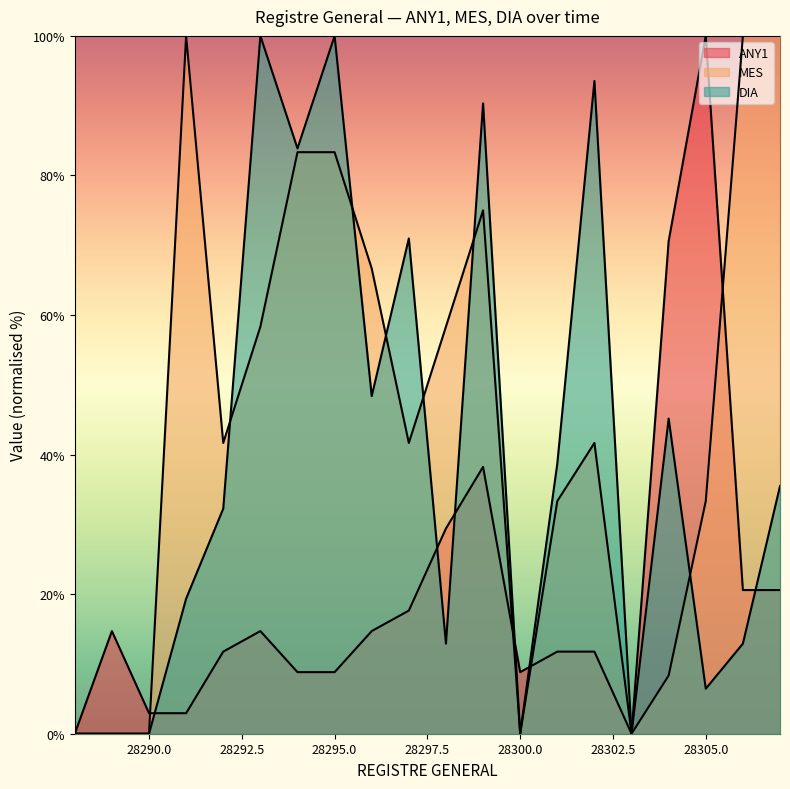

Between 28300 and 28301, which is larger?

28301